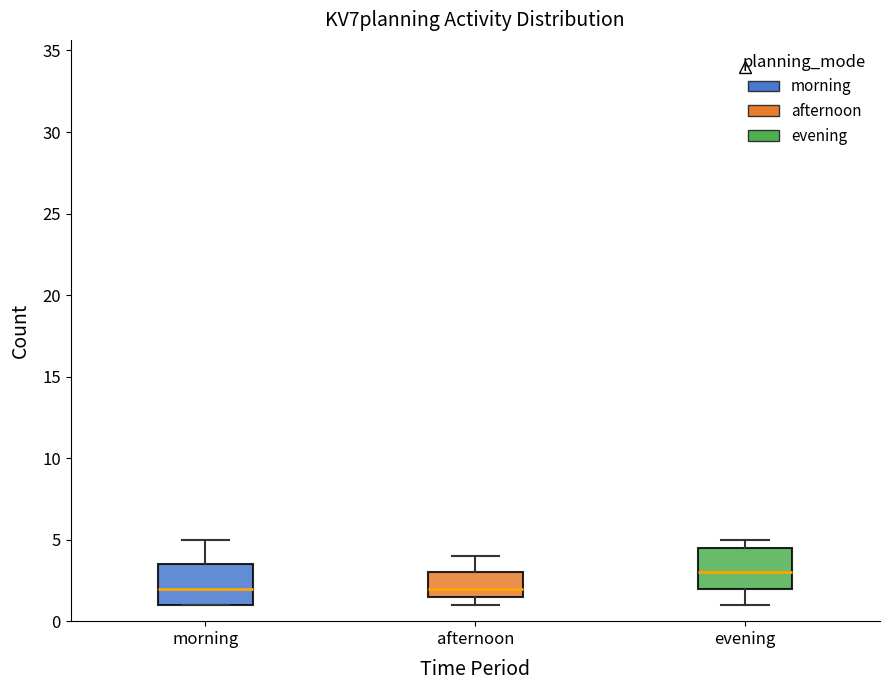

Which box's median line is the highest?

evening